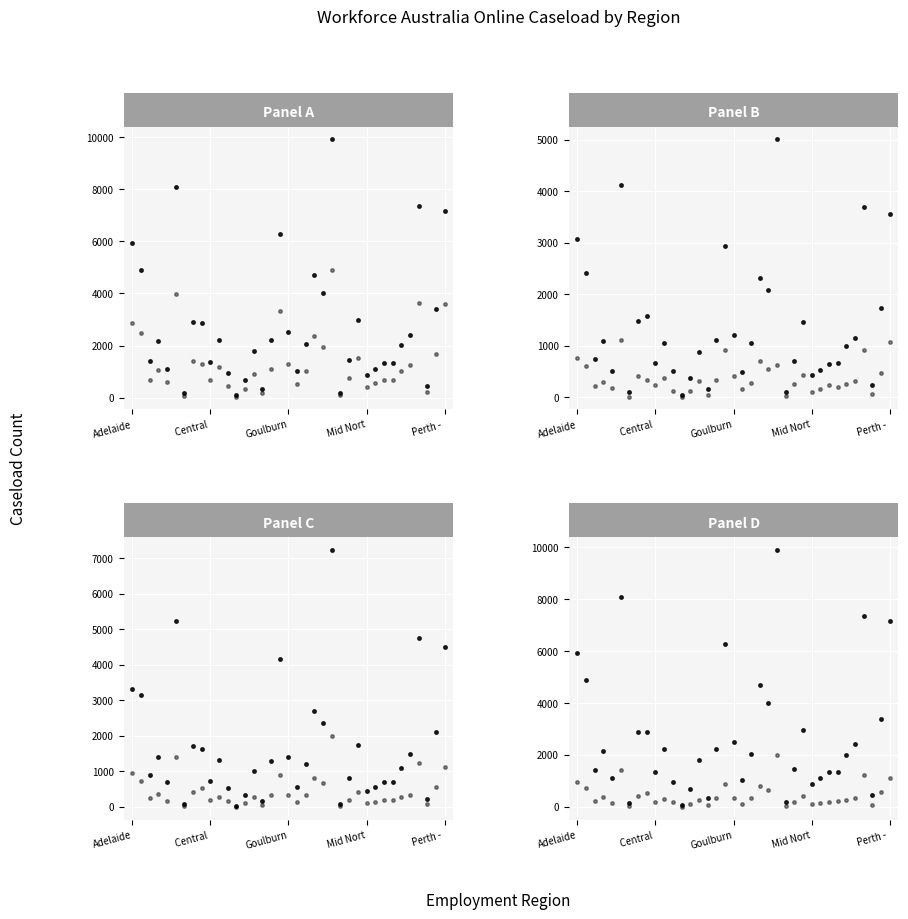

Reading left to right, what are all the values shown in this chart?

Total Caseload: 5925	4905	1425	2165	1105	8100	165	2890	2870	1350	2220	955	85	690	1800	330	2225	6280	2510	1030	2055	4700	4010	9910	195	1445	2980	865	1095	1330	1330	2015	2420	7355	455	3395	7165
Female: 2850	2480	685	1065	585	3965	65	1405	1295	690	1160	435	45	325	920	170	1115	3335	1310	530	1010	2380	1935	4890	90	745	1530	425	565	685	670	1025	1270	3640	210	1660	3610
Male: 3065	2420	740	1100	520	4125	100	1480	1570	660	1060	520	40	365	880	165	1110	2940	1200	500	1045	2315	2075	5010	105	700	1455	440	525	650	660	990	1145	3695	245	1735	3555
Parent: 765	605	220	300	175	1110	15	410	345	240	370	115	15	120	320	45	330	920	405	160	270	710	540	625	25	260	435	110	170	245	200	265	325	910	70	465	1080
Education Non-School: 3335	3145	895	1400	695	5235	90	1715	1645	730	1325	525	40	340	1010	175	1290	4170	1410	565	1220	2710	2370	7250	95	815	1735	450	560	715	715	1105	1495	4745	215	2105	4505
Male 25-34: 960	720	245	375	160	1420	40	425	530	190	295	175	10	120	270	60	340	895	350	130	345	805	670	2000	35	200	420	110	145	185	210	280	340	1240	90	575	1125